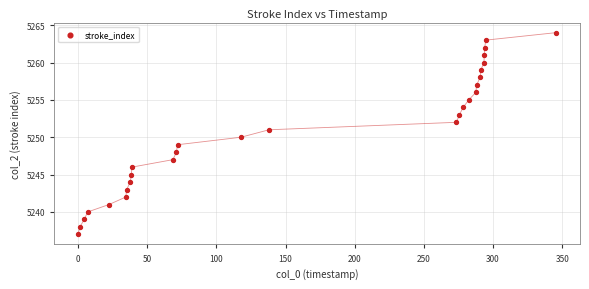

What is the range of Y values (max minus min)?

27